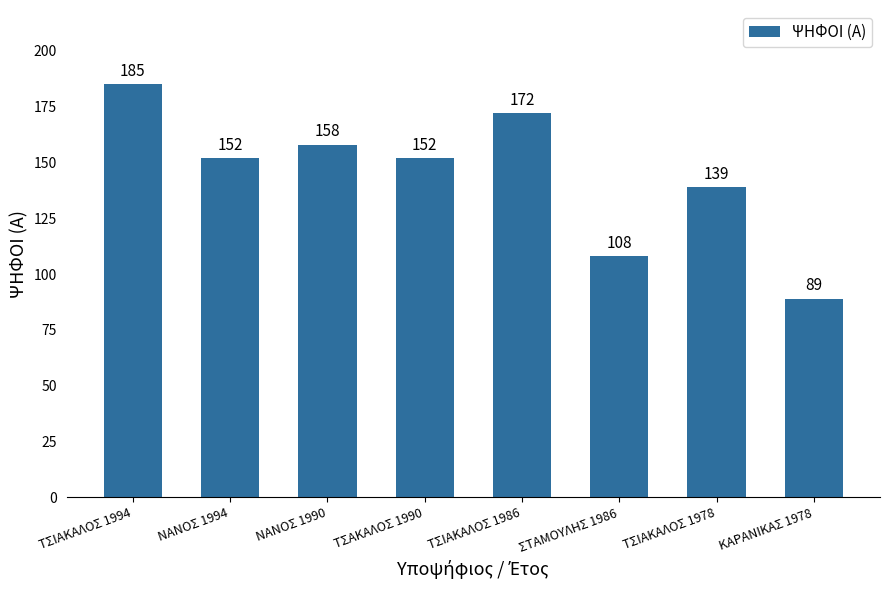

What position from the right is ΤΣΙΑΚΑΛΟΣ 1986?

4